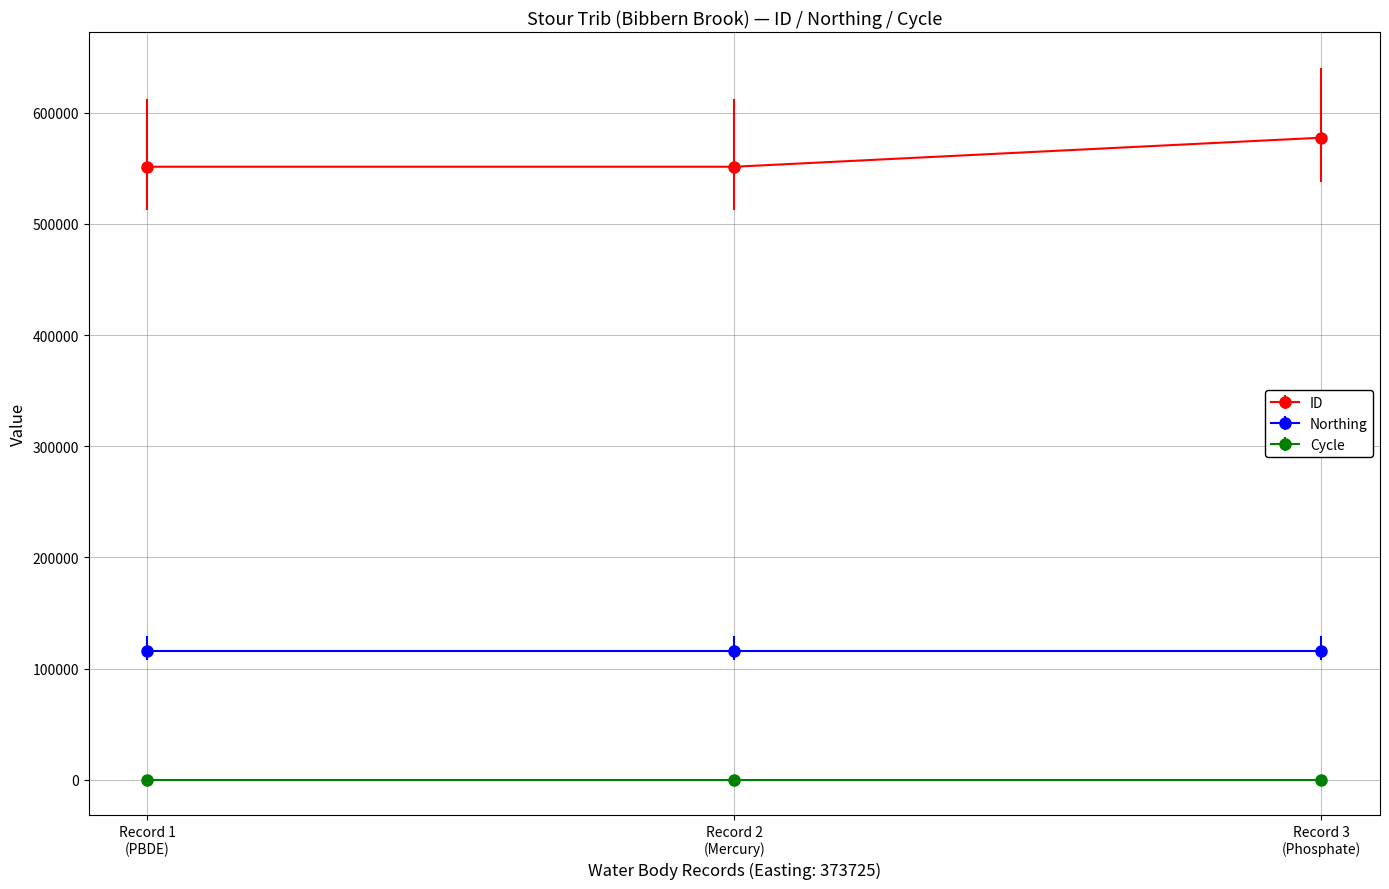

What is the maximum value shown in the chart?

577580